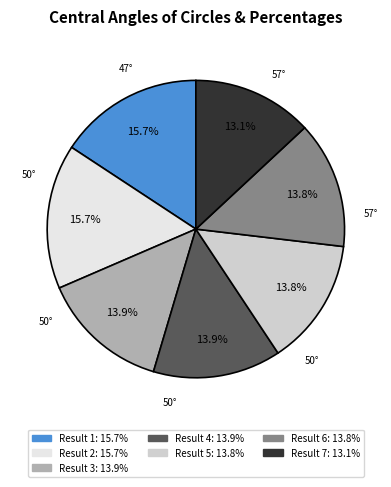

Which category has the smallest portion of the pie?

Result 7